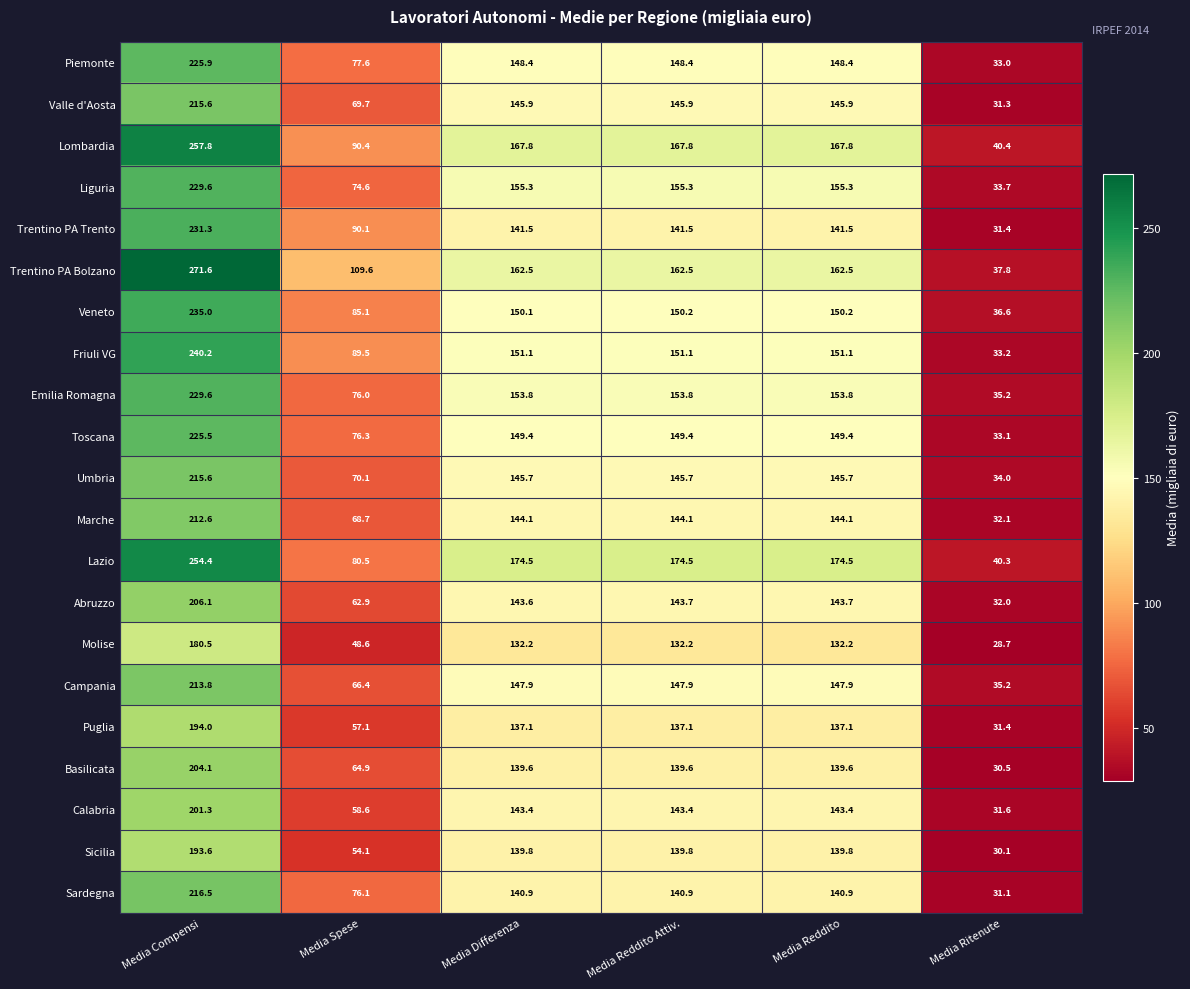

Which series changed the most between Media Reddito Attiv. and Media Ritenute?

Lazio